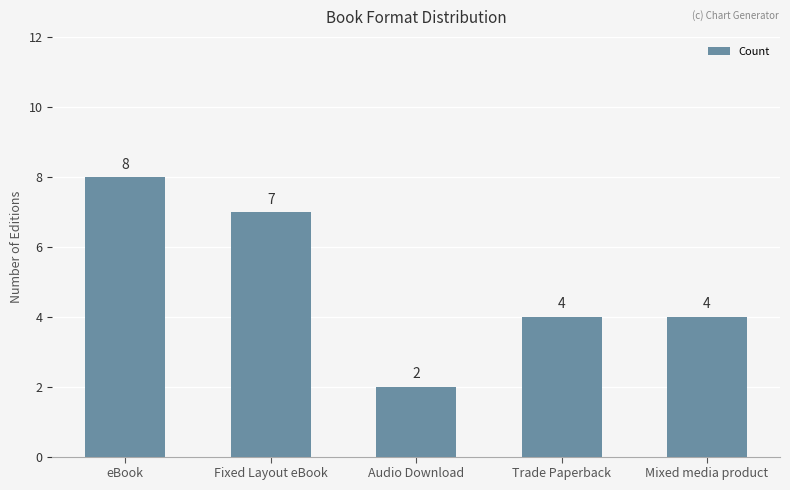

What value does the data have at Trade Paperback?

4